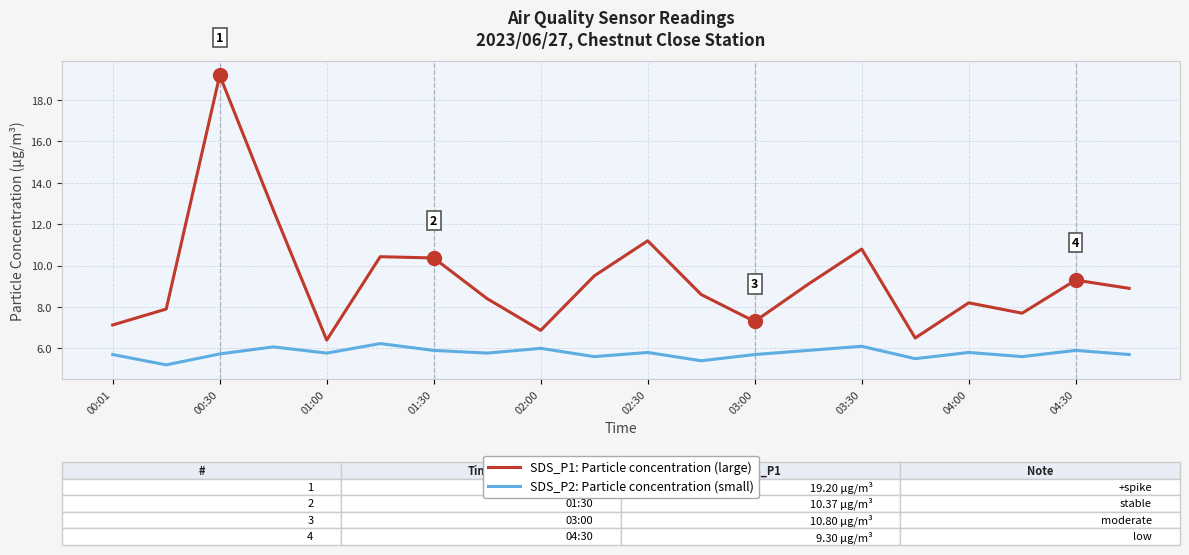

What is the difference between the maximum and minimum values in the SDS_P1: Particle concentration (large) series?

12.8